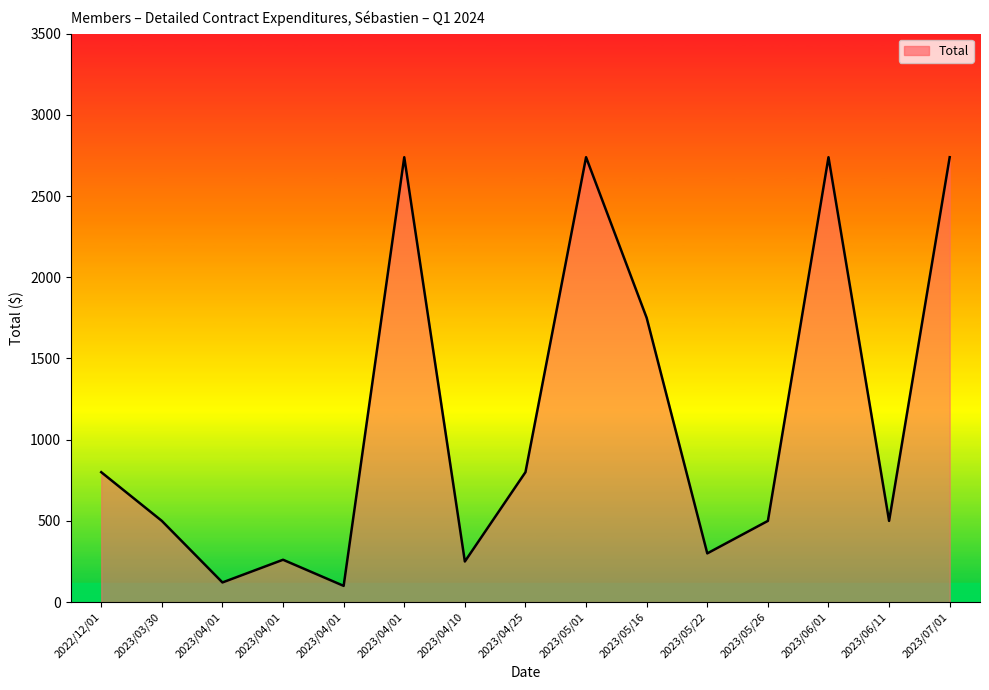

What is the greatest value displayed?

2739.1